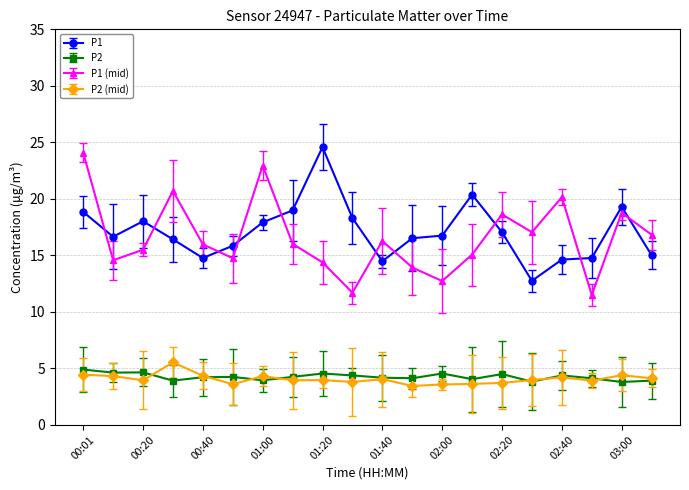

What is the sum of all P2 values?

85.2